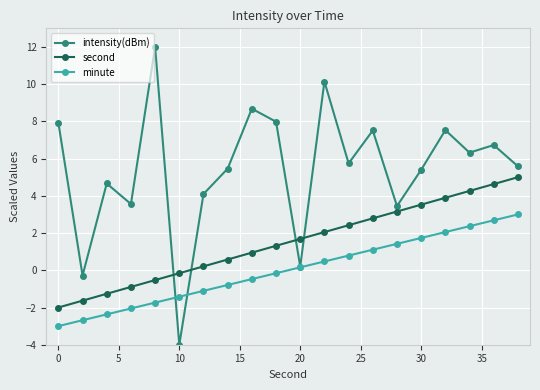

Which series ends up on top after the final intersection of second and intensity(dBm)?

intensity(dBm)